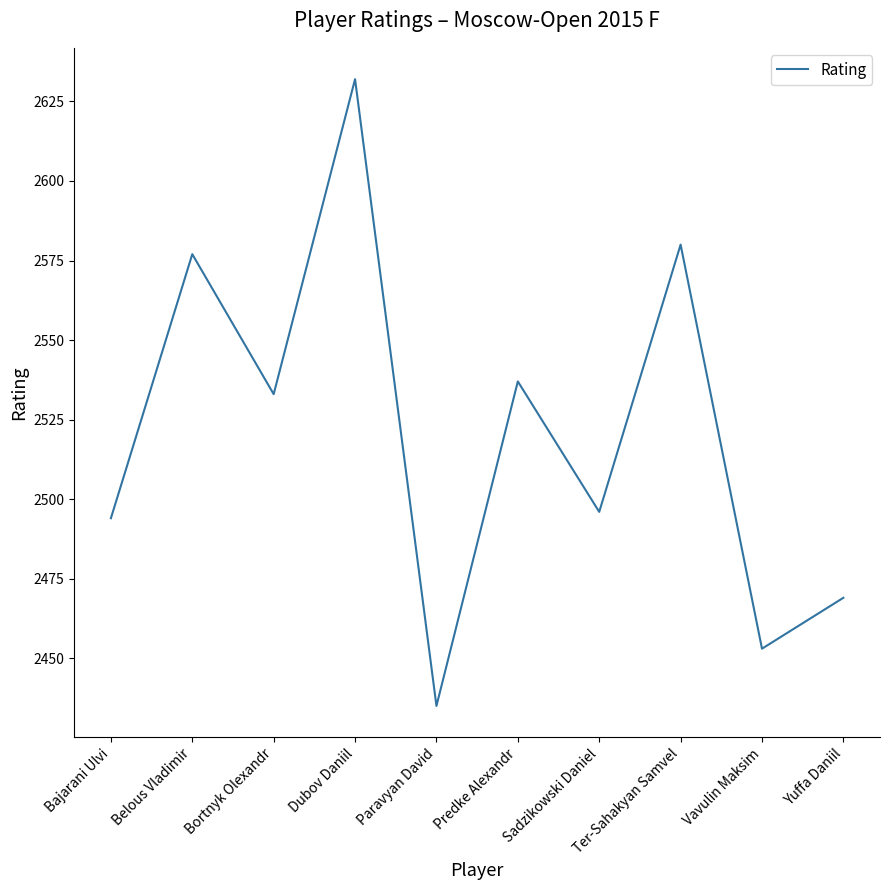

The chart shows a value of 2537 at Predke Alexandr. True or false?

True